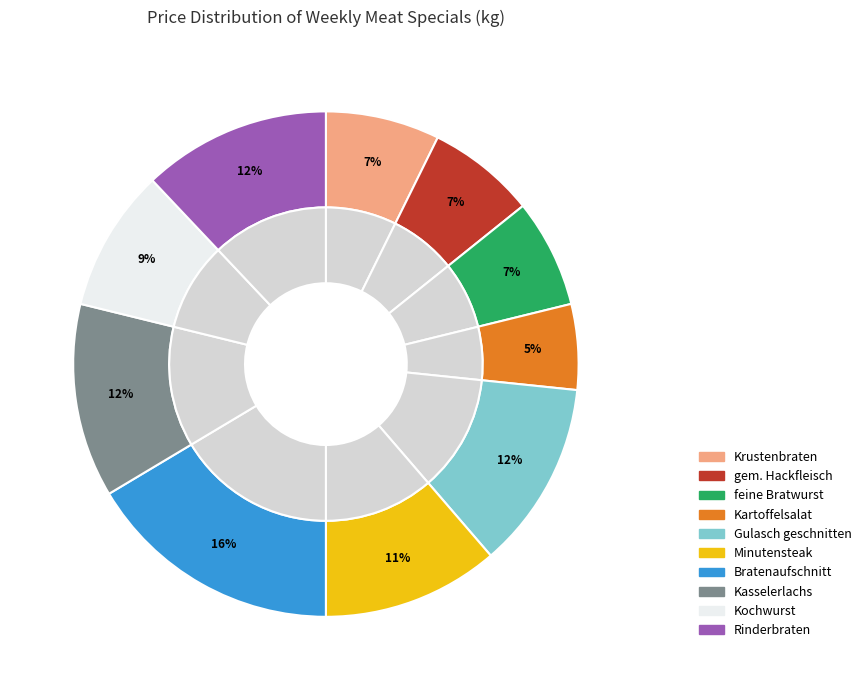

What percentage do Gulasch geschnitten and feine Bratwurst together represent?

19.0%